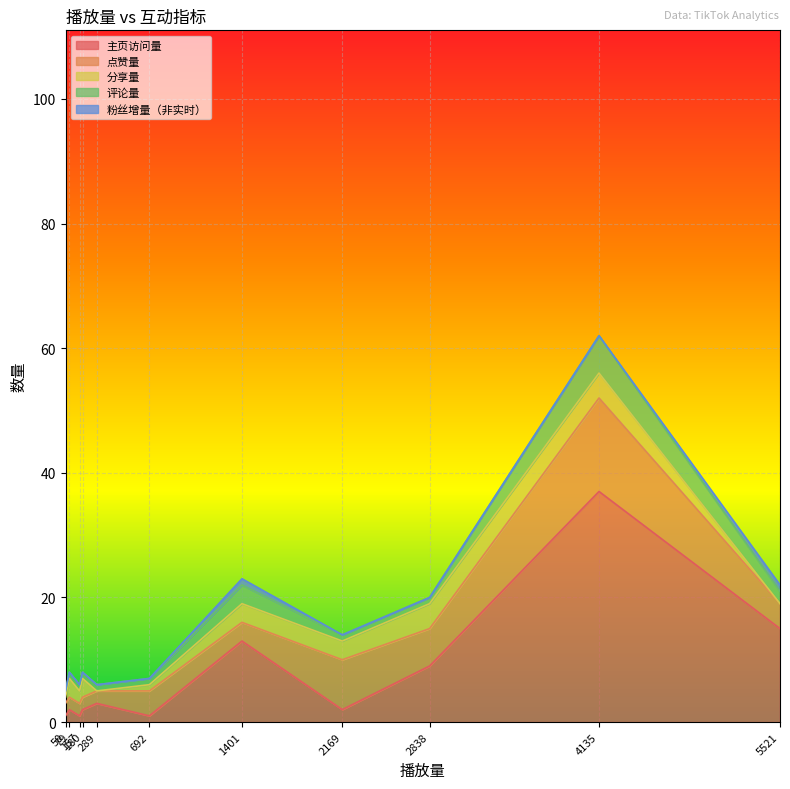

What is the difference between the 分享量 values at 157 and 2838?

2